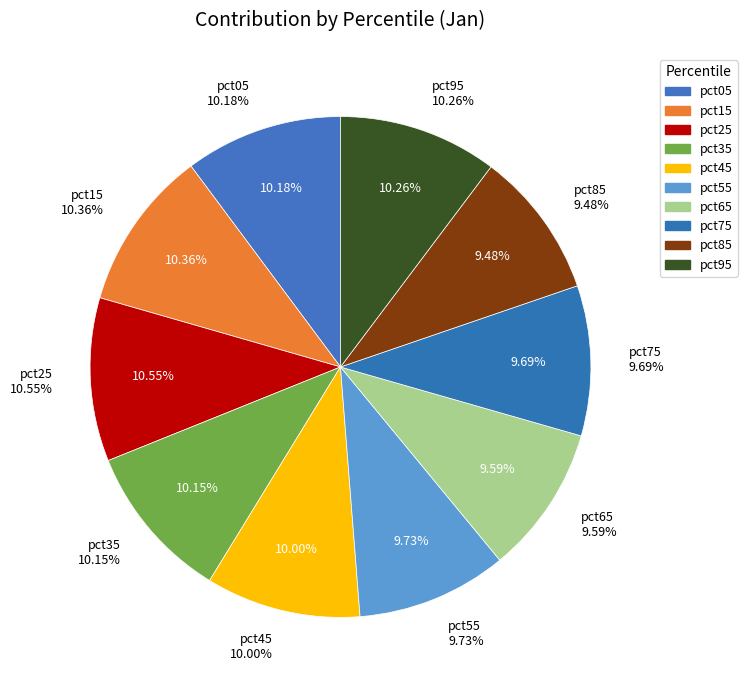

What percentage is the pct85 slice, to the nearest percent?

9%